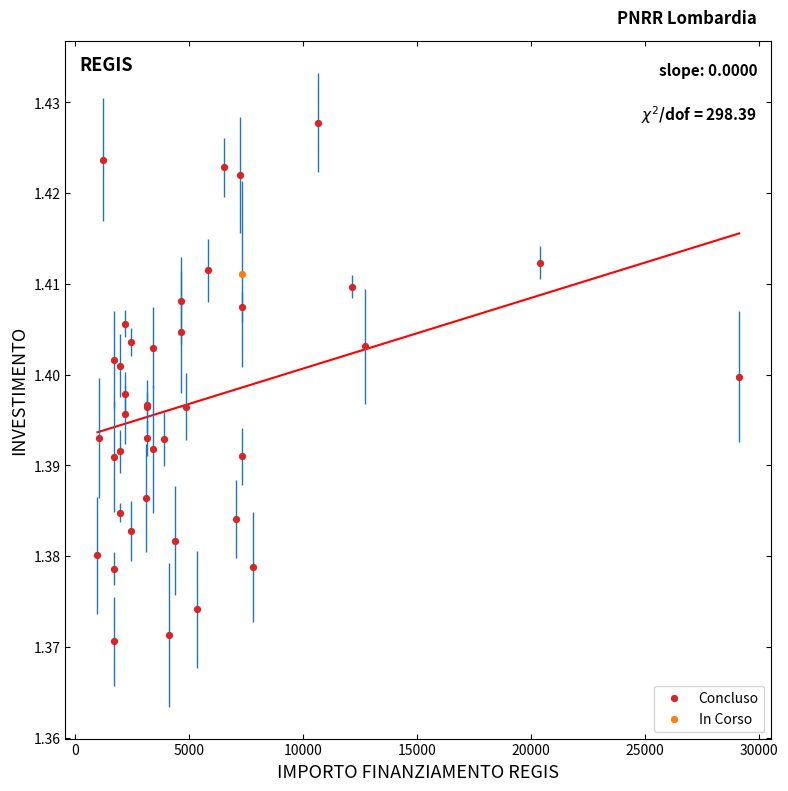

What are all the series names shown in the legend?

Concluso, In Corso